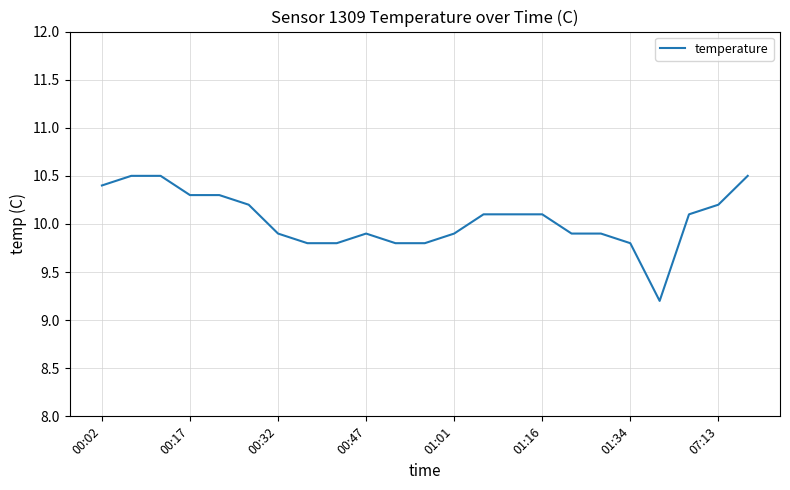

Reading left to right, list all the values displayed in this chart.

10.4	10.5	10.5	10.3	10.3	10.2	9.9	9.8	9.8	9.9	9.8	9.8	9.9	10.1	10.1	10.1	9.9	9.9	9.8	9.2	10.1	10.2	10.5